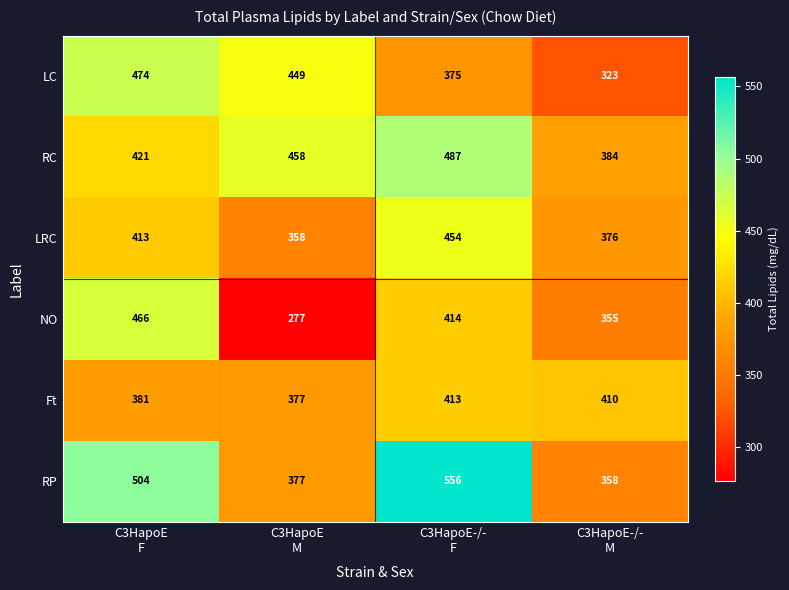

What is the difference between the maximum and minimum values in the RP series?

198